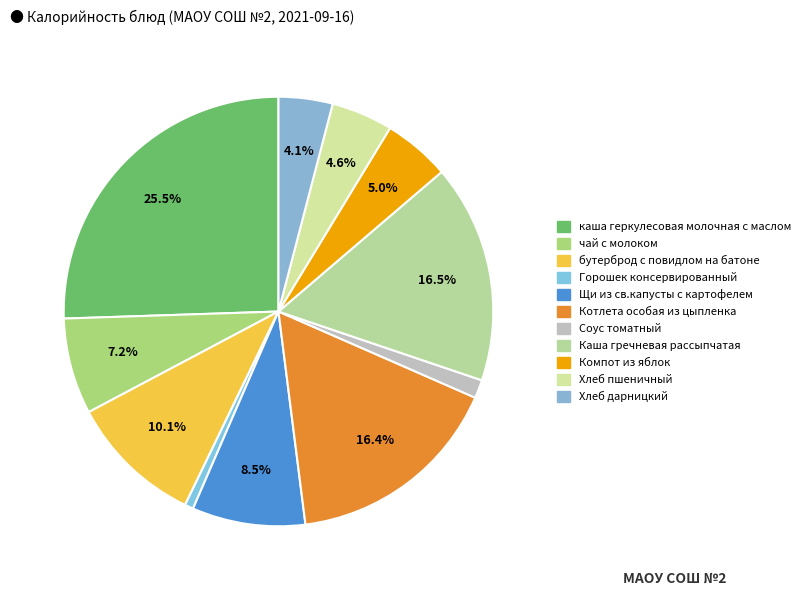

Rank the categories by value from lowest to highest.

Горошек консервированный, Соус томатный, Хлеб дарницкий, Хлеб пшеничный, Компот из яблок, чай с молоком, Щи из св.капусты с картофелем, бутерброд с повидлом на батоне, Котлета особая из цыпленка, Каша гречневая рассыпчатая, каша геркулесовая молочная с маслом